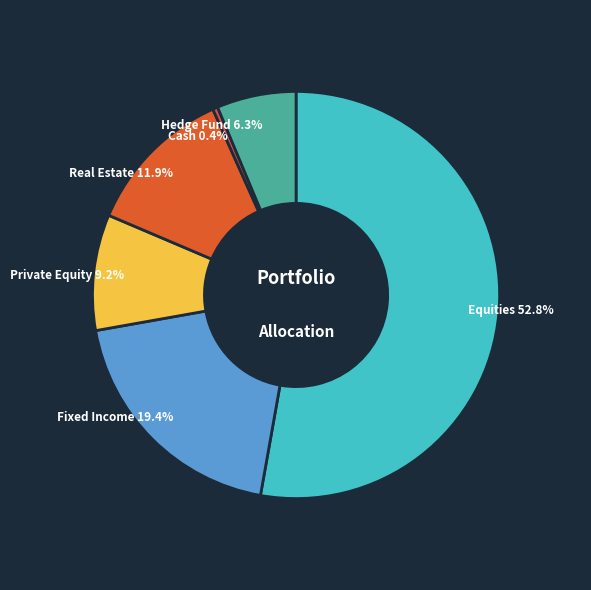

Is there any slice that represents more than half of the pie?

Yes